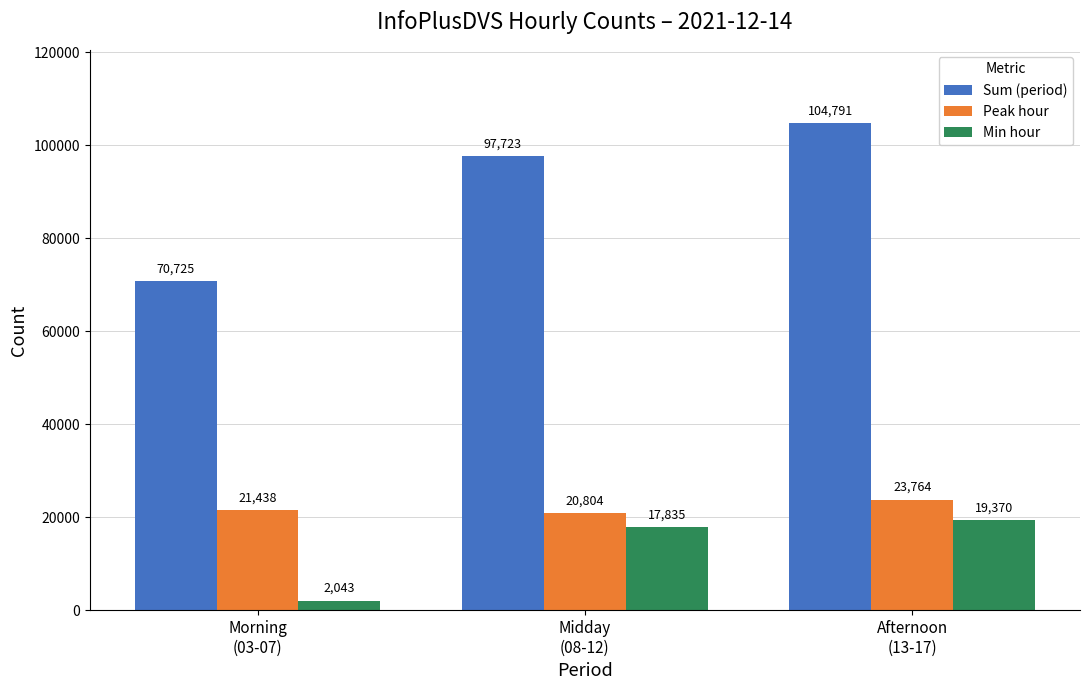

At how many categories does at least one series exceed 55356?

3